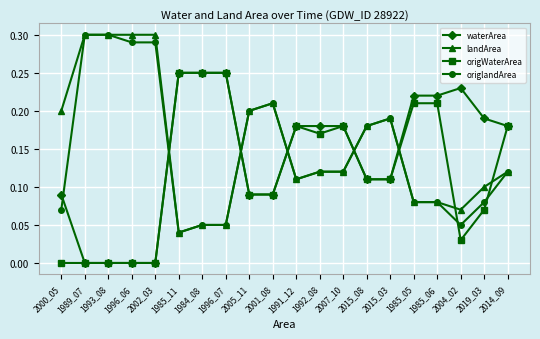

Between 2002_03 and 1985_11, which series saw the biggest shift?

landArea